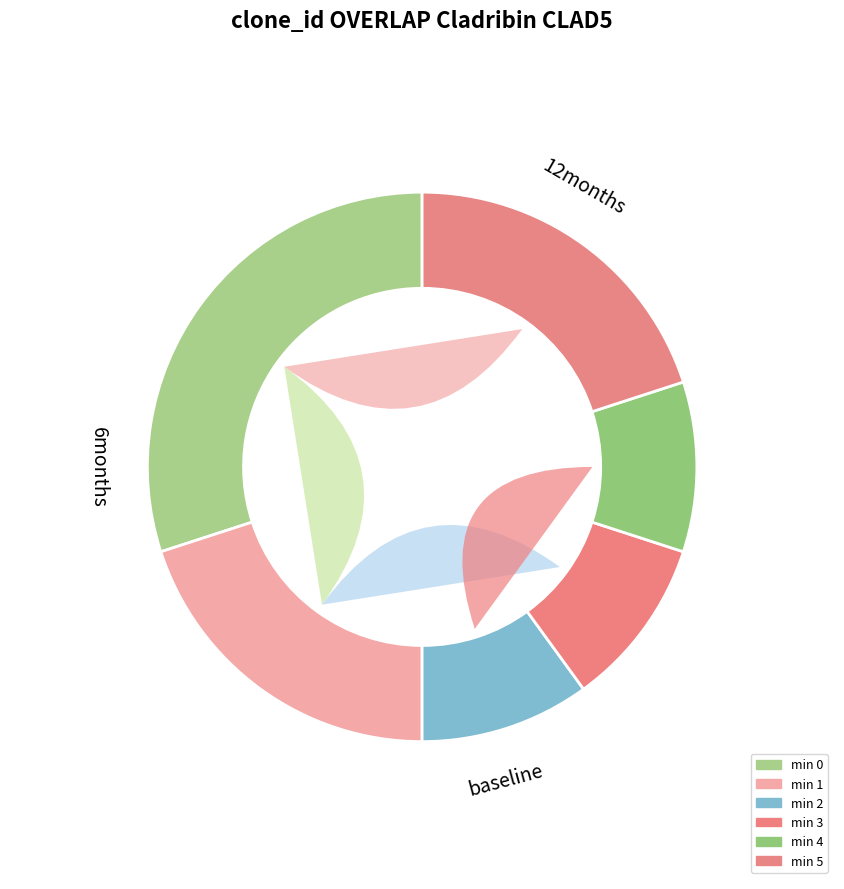

Which slice is the smallest?

minute 2